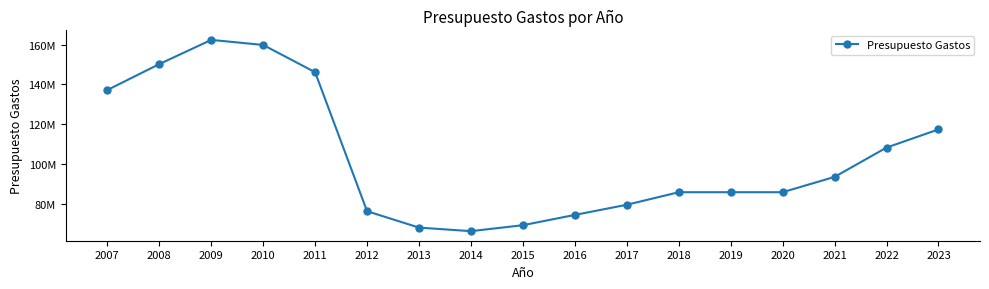

Does the chart have visible grid lines?

No